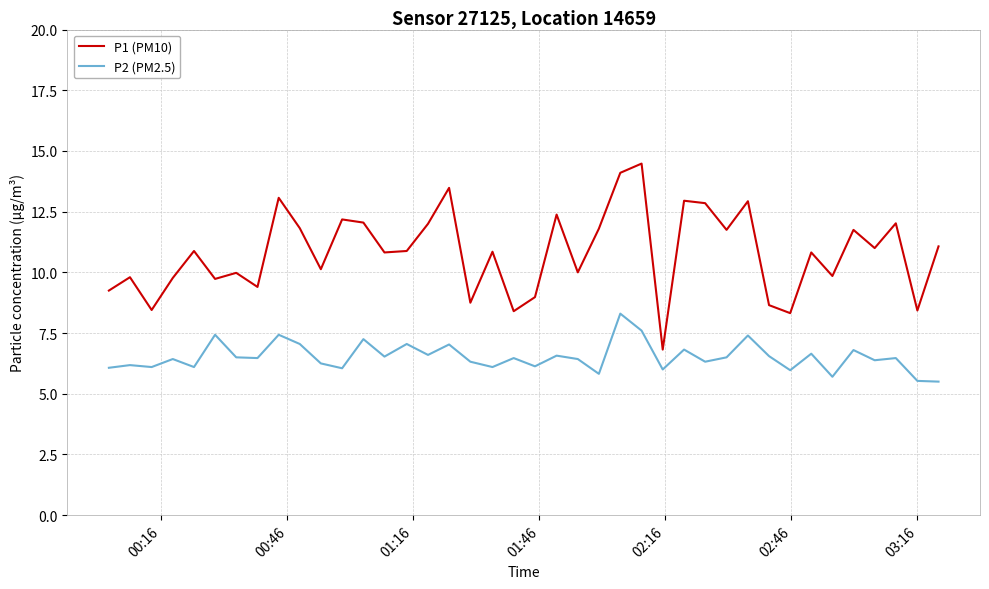

List the series in order of their peak value, lowest first.

P2 (PM2.5), P1 (PM10)